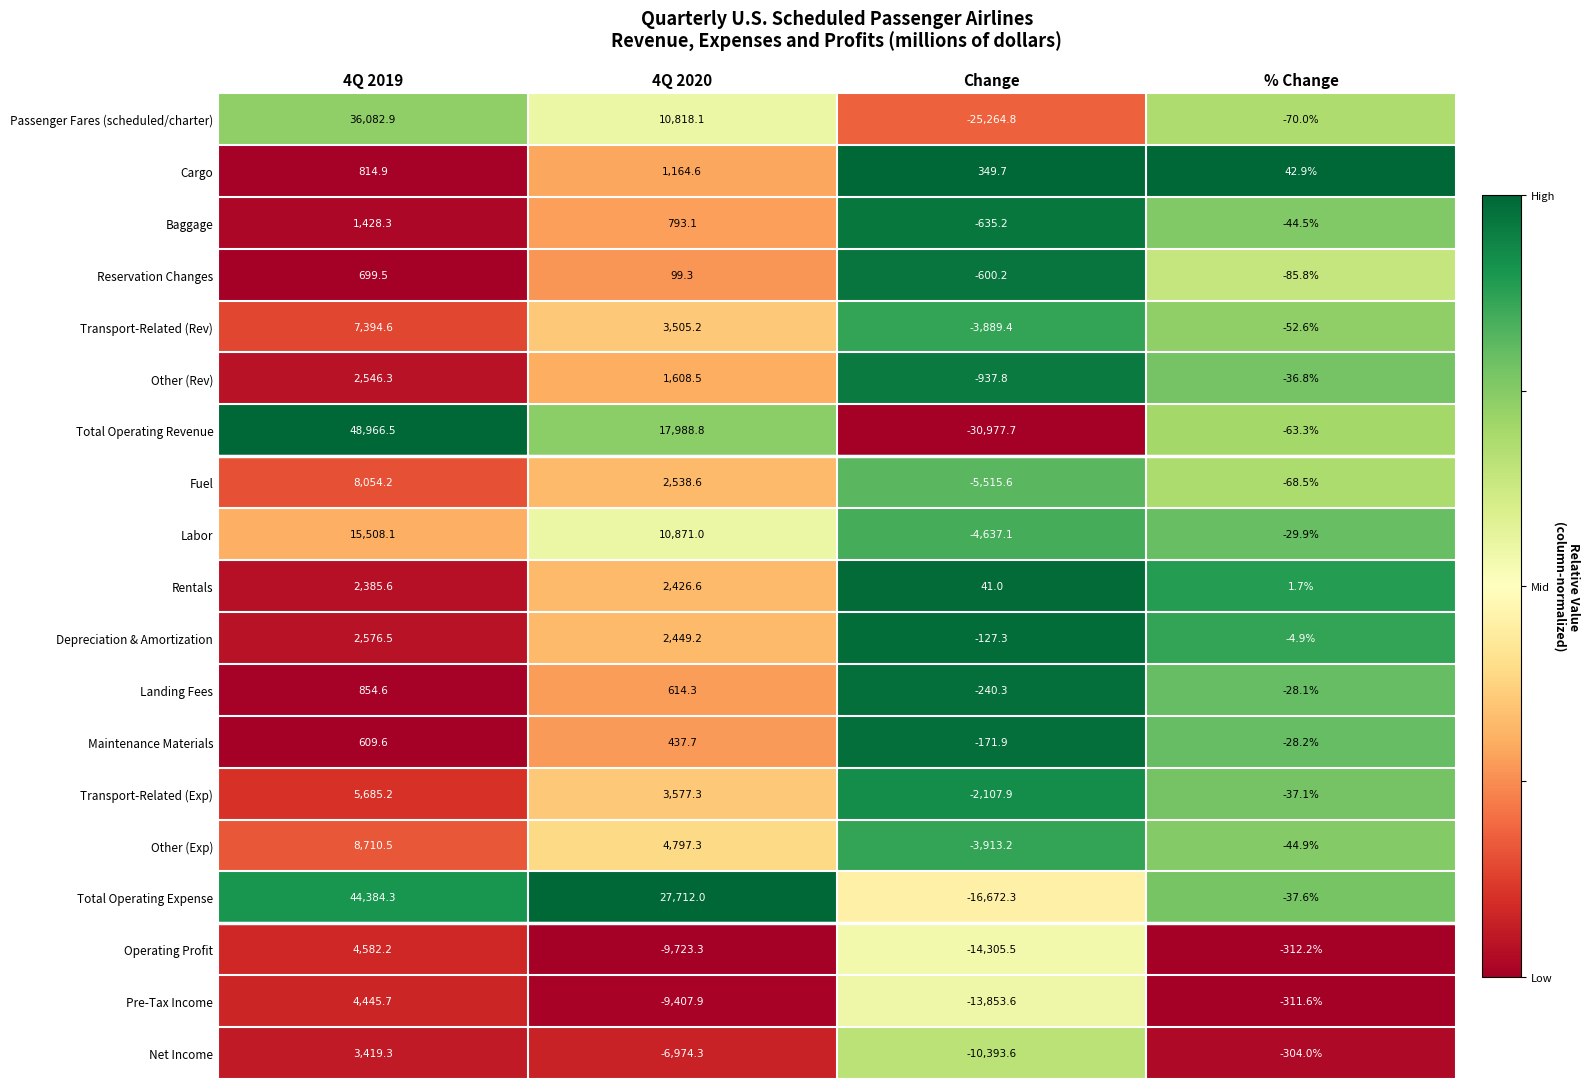

What is the total value across all series at 4Q 2019?

199148.8